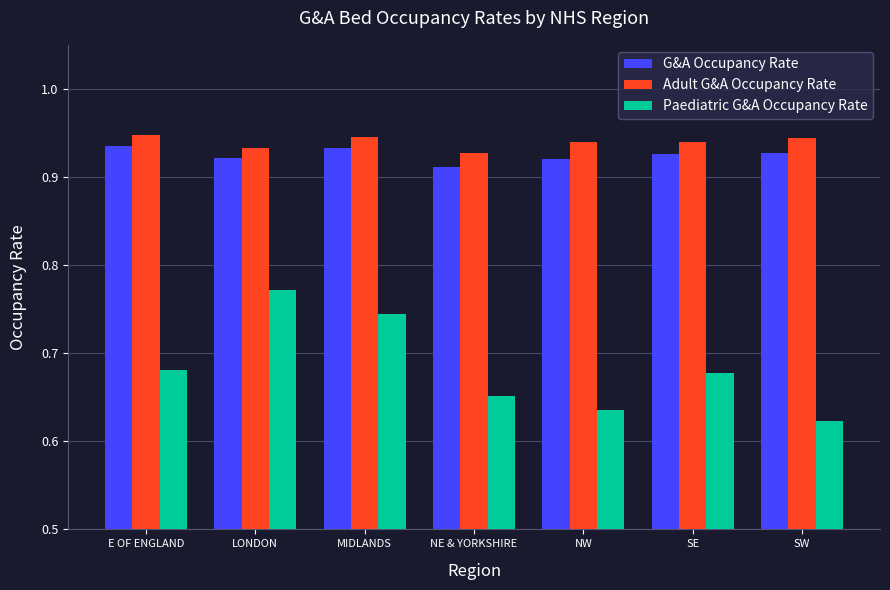

Where is Adult G&A Occupancy Rate nearest to the value 0?

NE & YORKSHIRE